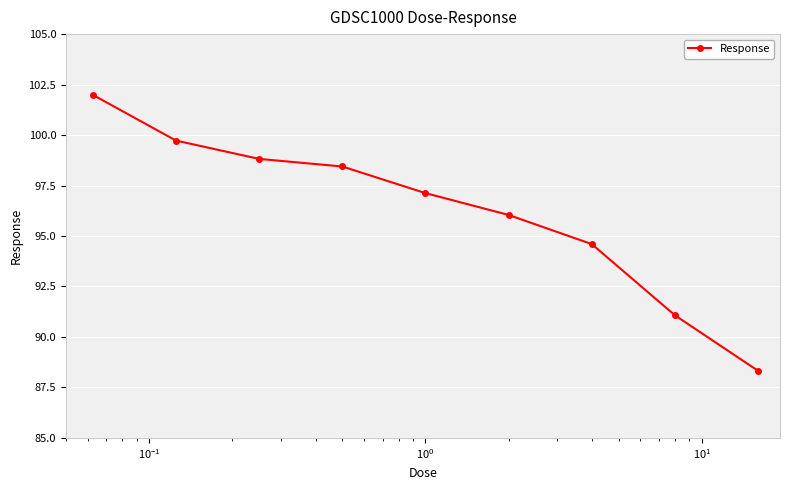

What is the smallest value displayed?

88.3